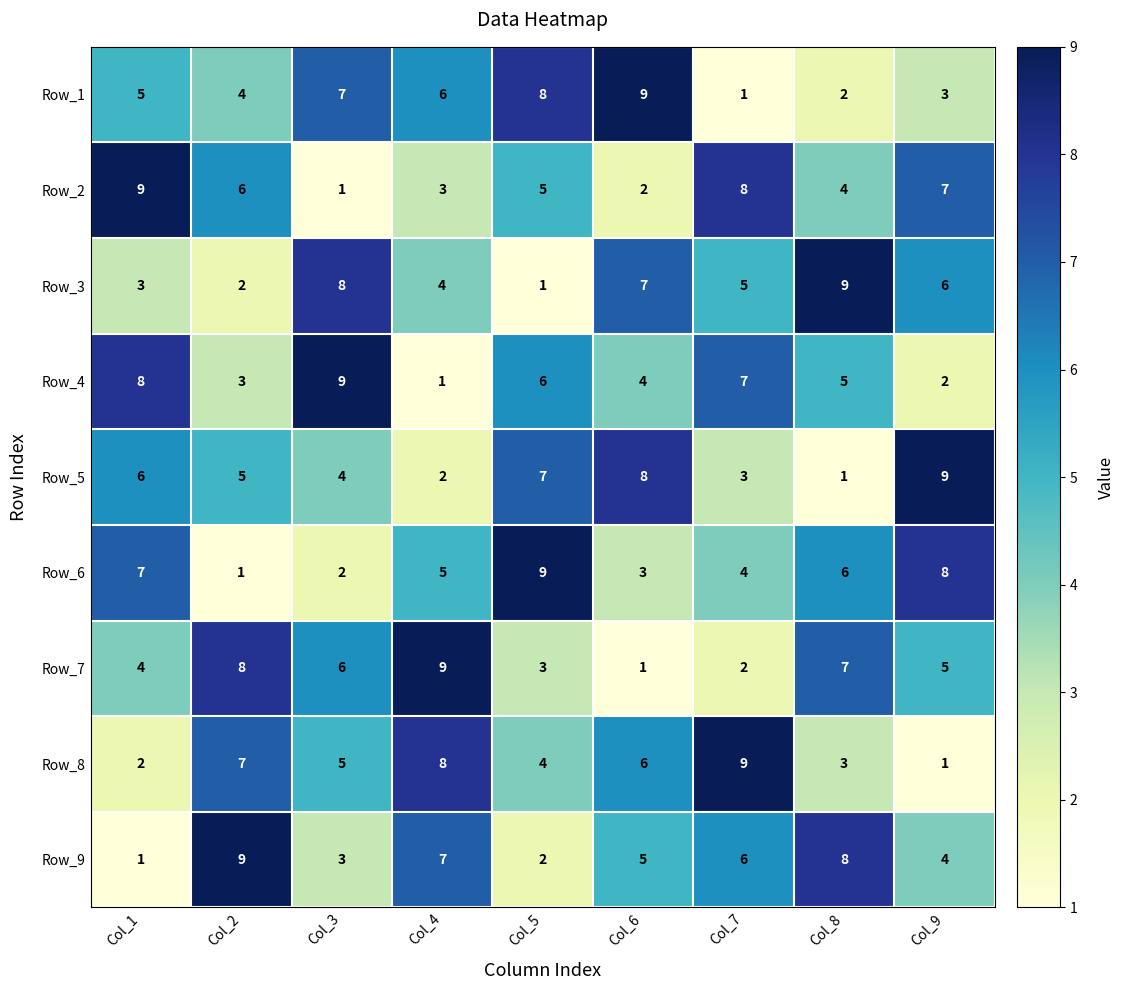

What is the difference between the second highest and second lowest values in the Row_8 series?

6